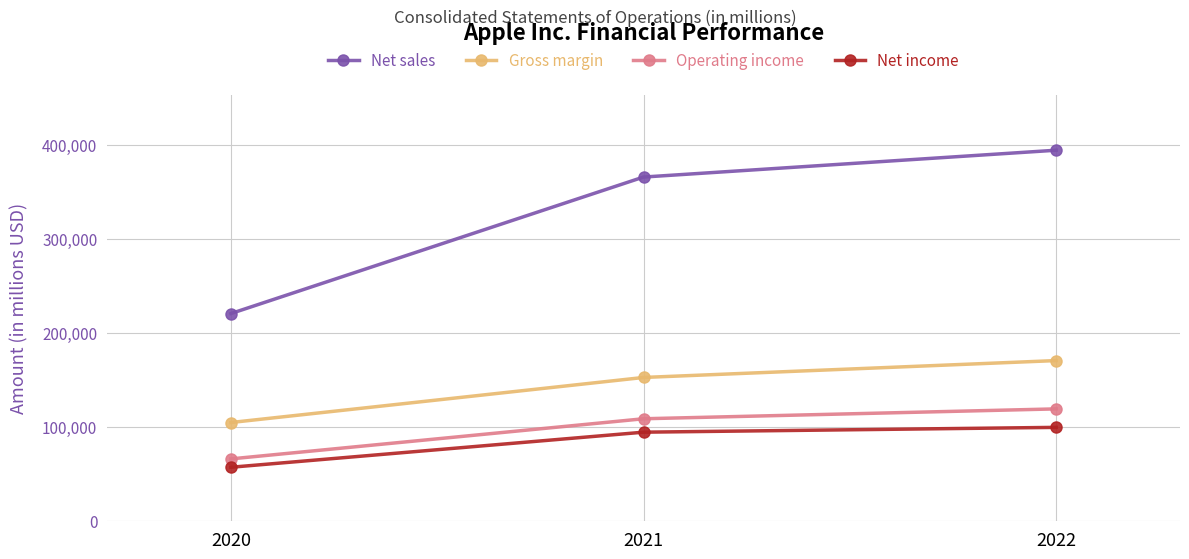

Reading right to left, transcribe all the data shown in this chart.

Net sales: 2022=394328	2021=365817	2020=220747
Gross margin: 2022=170782	2021=152836	2020=104956
Operating income: 2022=119437	2021=108949	2020=66288
Net income: 2022=99803	2021=94680	2020=57411